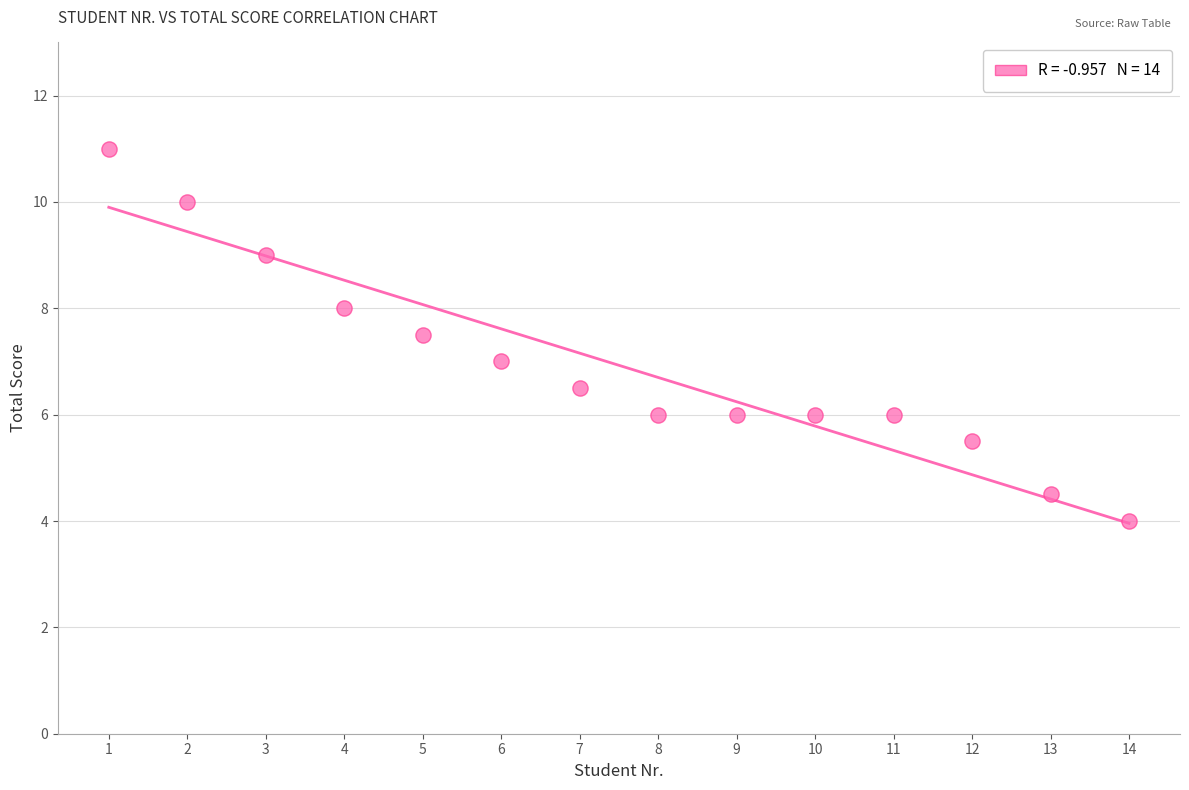

What is the range of X values (max minus min)?

13.0